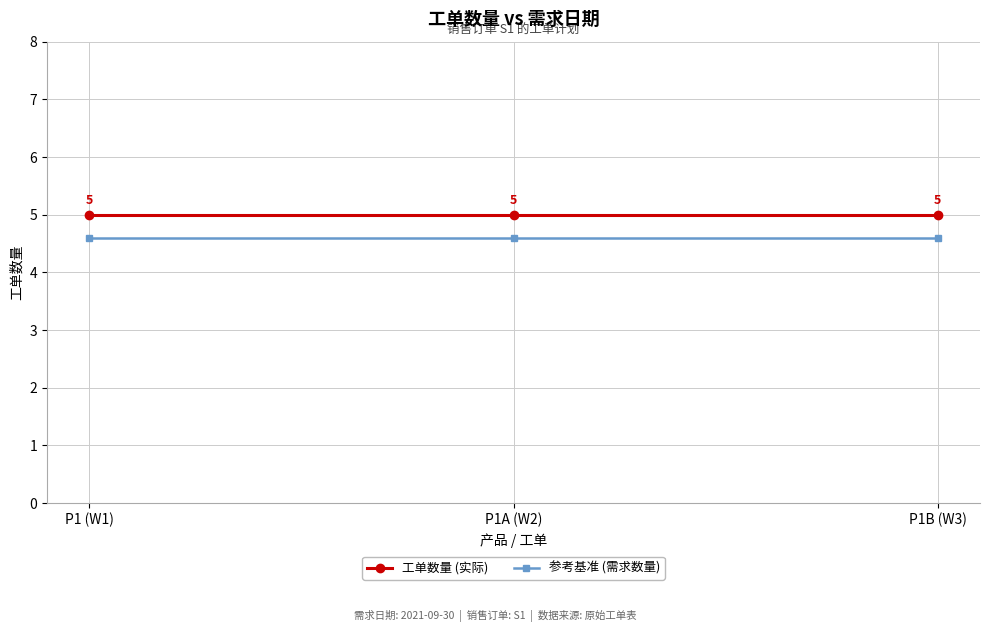

What is the maximum value for 工单数量 (实际)?

5.0